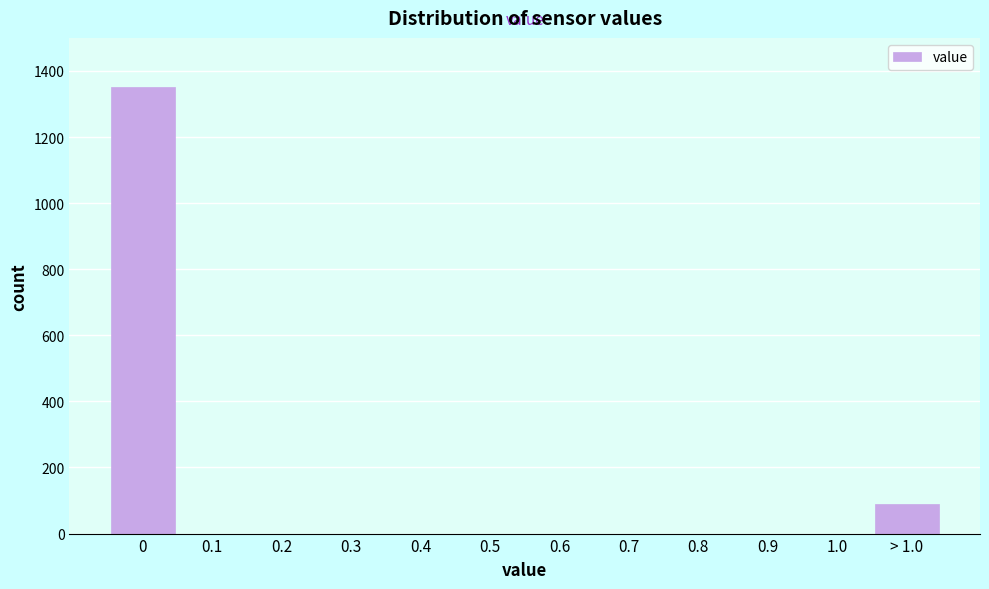

Reading left to right, transcribe all the data shown in this chart.

0=1350	0.1=0	0.2=0	0.3=0	0.4=0	0.5=0	0.6=0	0.7=0	0.8=0	0.9=0	1.0=0	> 1.0=90